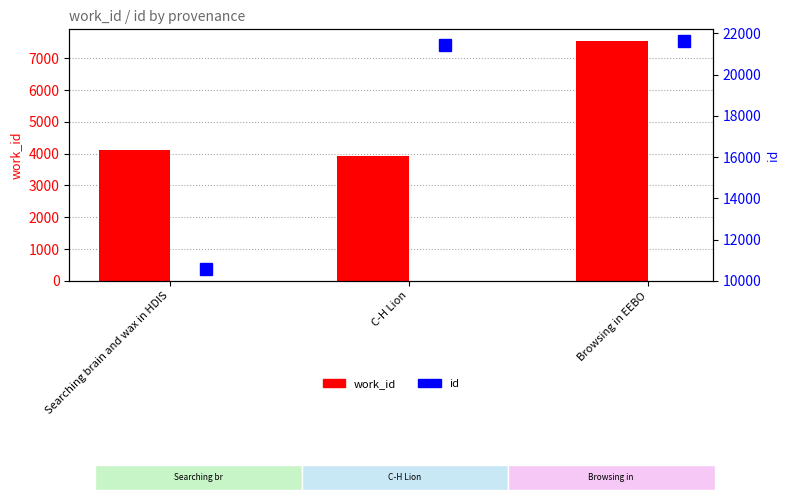

Rank the series at C-H Lion from highest to lowest value.

id, work_id